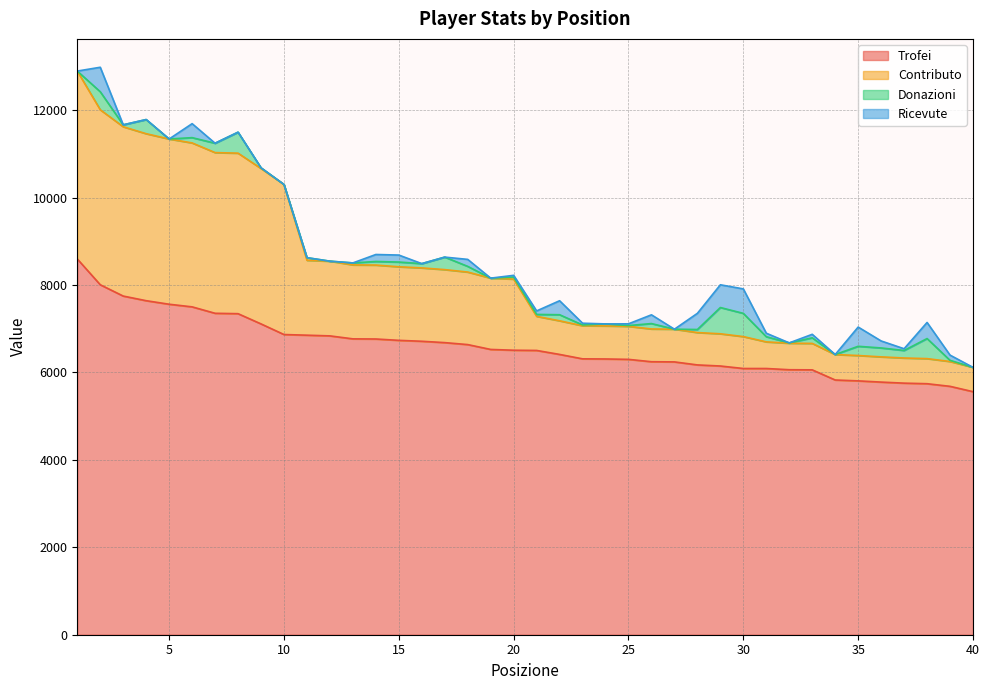

True or false: Trofei and Contributo cross at least once.

False